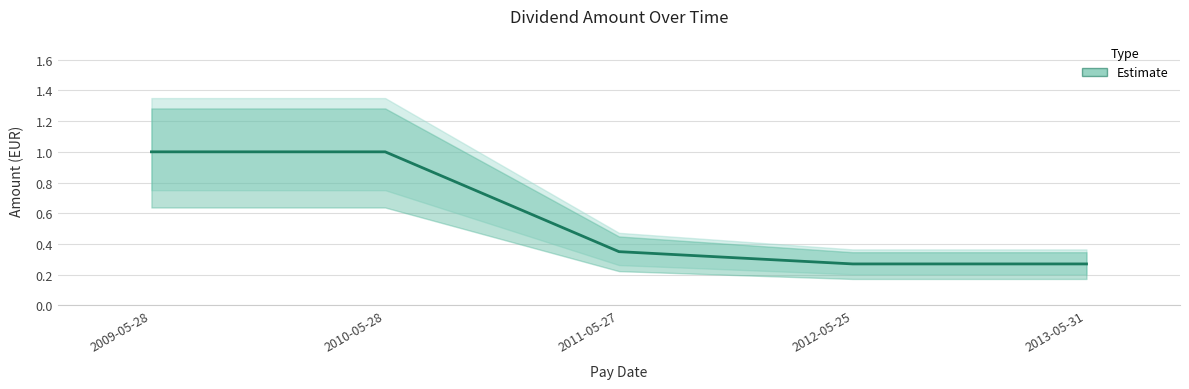

Reading left to right, extract all data points from this chart.

1.0	1.0	0.3	0.3	0.3